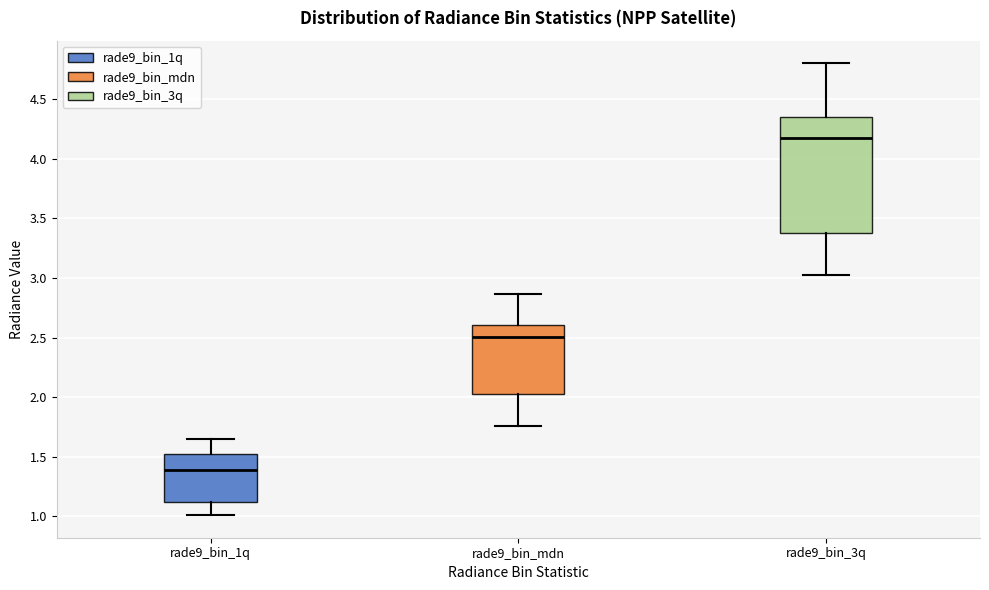

Which box is the tallest, from its lower edge to its upper edge?

rade9_bin_3q